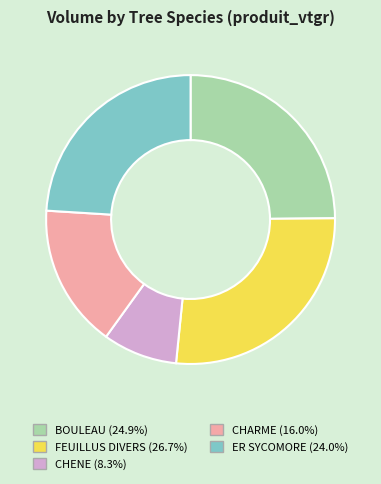

Which category has the biggest portion of the pie?

FEUILLUS DIVERS